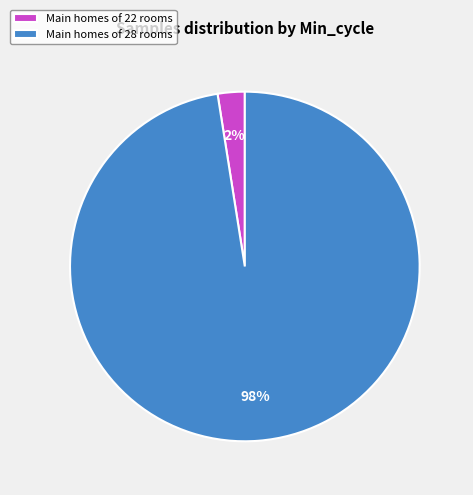

Between Main homes of 22 rooms and Main homes of 28 rooms, which is larger?

Main homes of 28 rooms